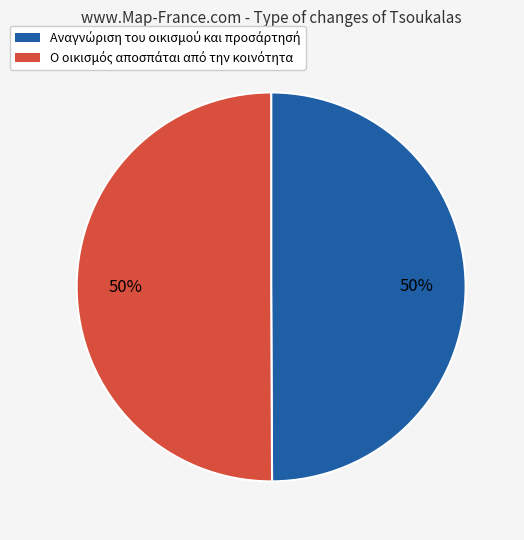

How many slices are in this pie chart?

2